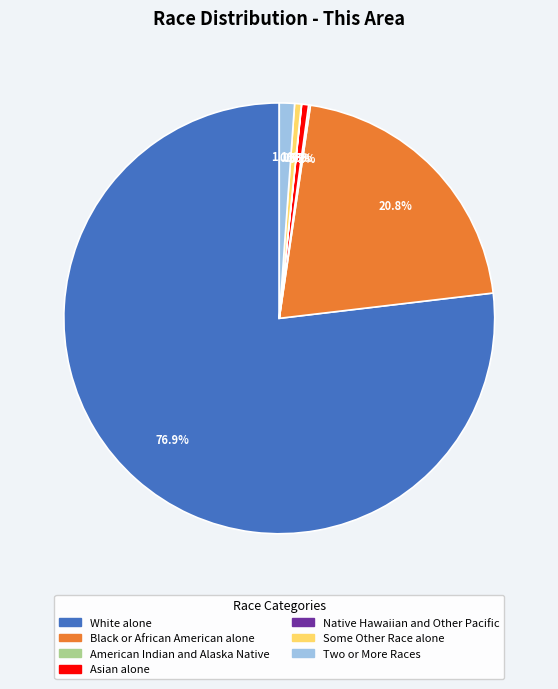

True or false: Two or More Races accounts for 11% of the total.

False